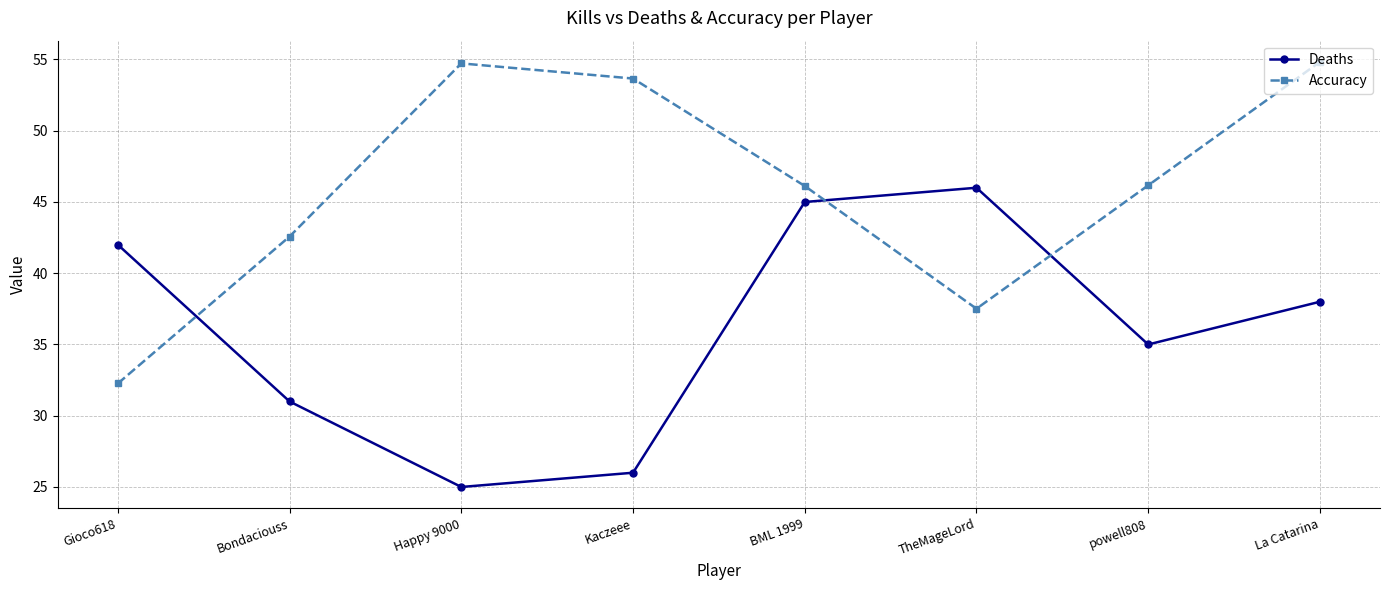

What is the label of the 3rd point from the right?

TheMageLord